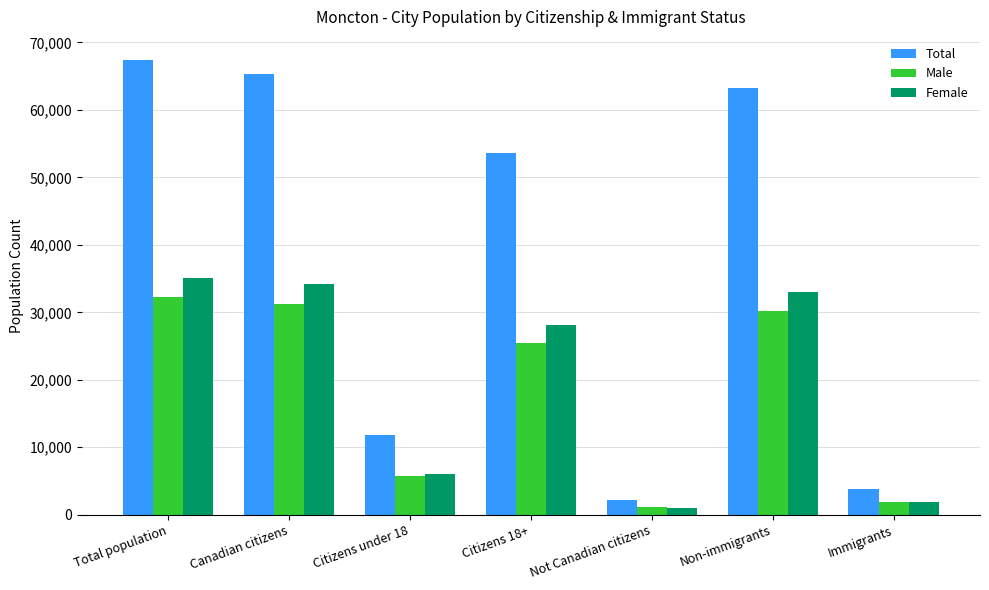

Is it true that Female equals 1010 at Not Canadian citizens?

True